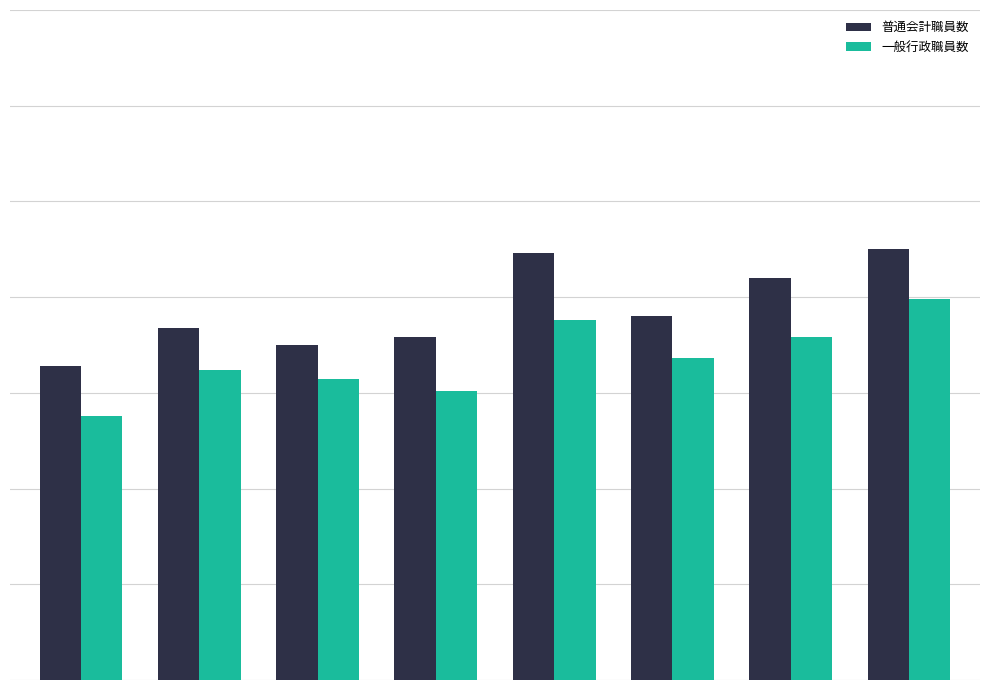

What are all the series names shown in the legend?

普通会計職員数, 一般行政職員数